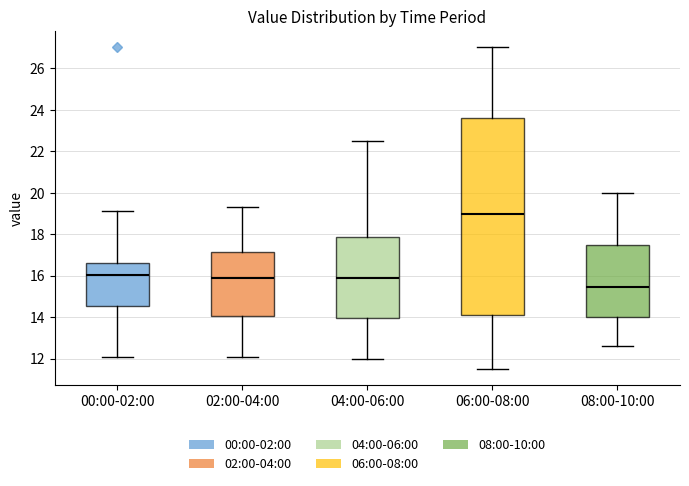

Where is the lower edge of the box for 04:00-06:00 on the y-axis? The values are not printed on the chart, so give them approximately, as read against the axis.

14.0